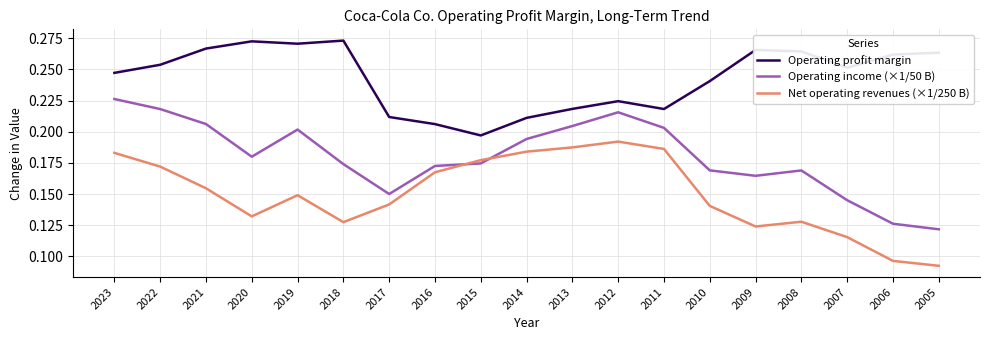

Is it true that Net operating revenues (×1/250 B) equals 0.2 at 2008?

False